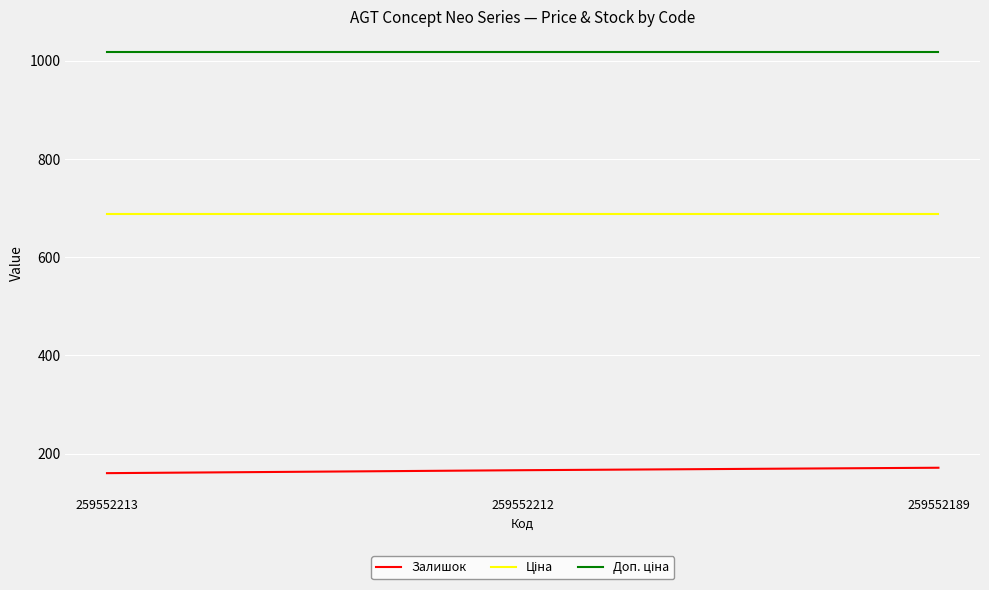

What is the minimum value shown in the chart?

160.0